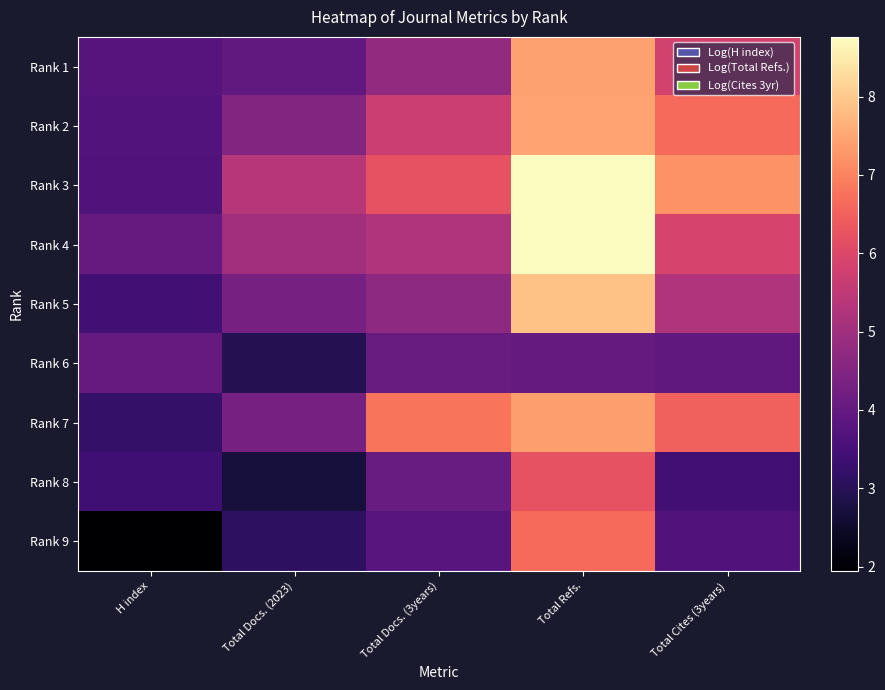

Which category has the lowest value across all series?

H index